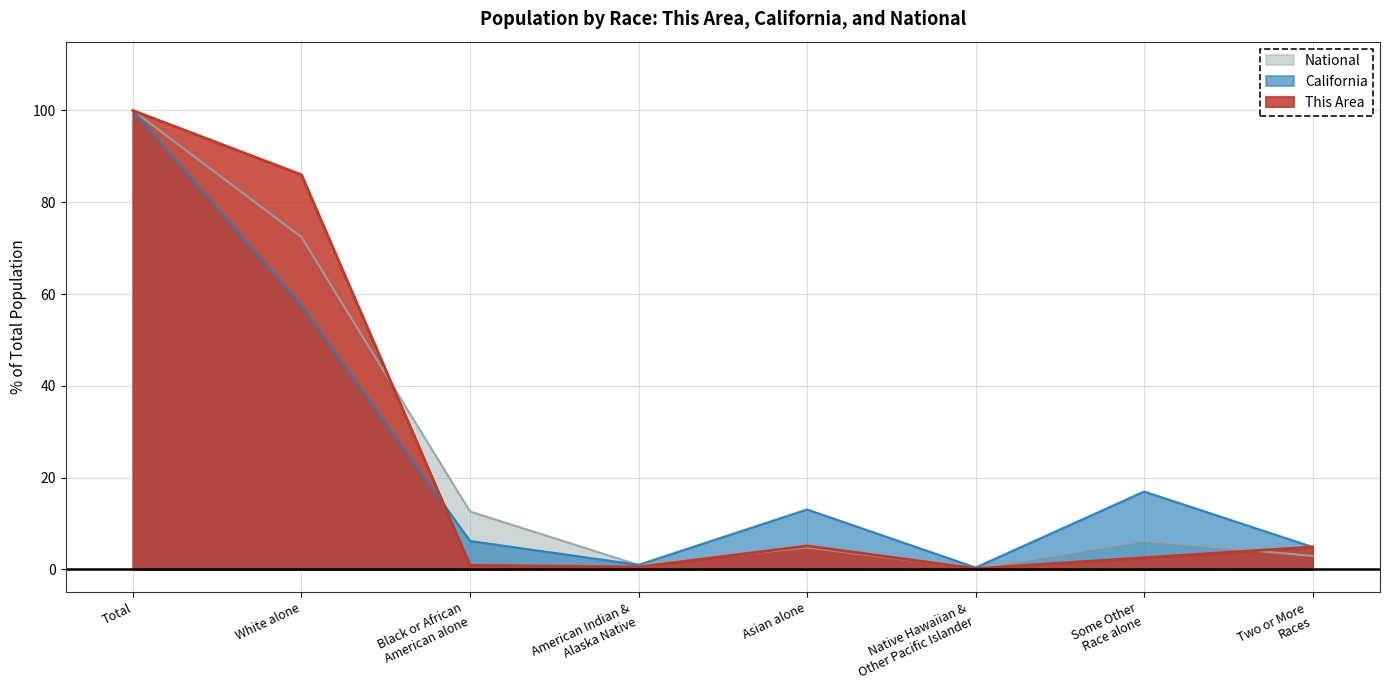

Count the number of data series in this chart.

3